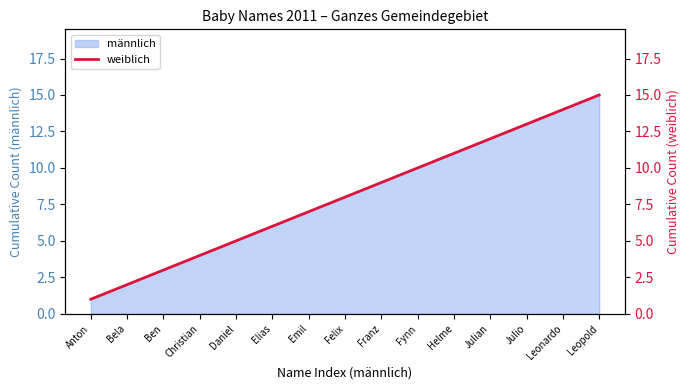

Where is the data nearest to the value 8?

Felix